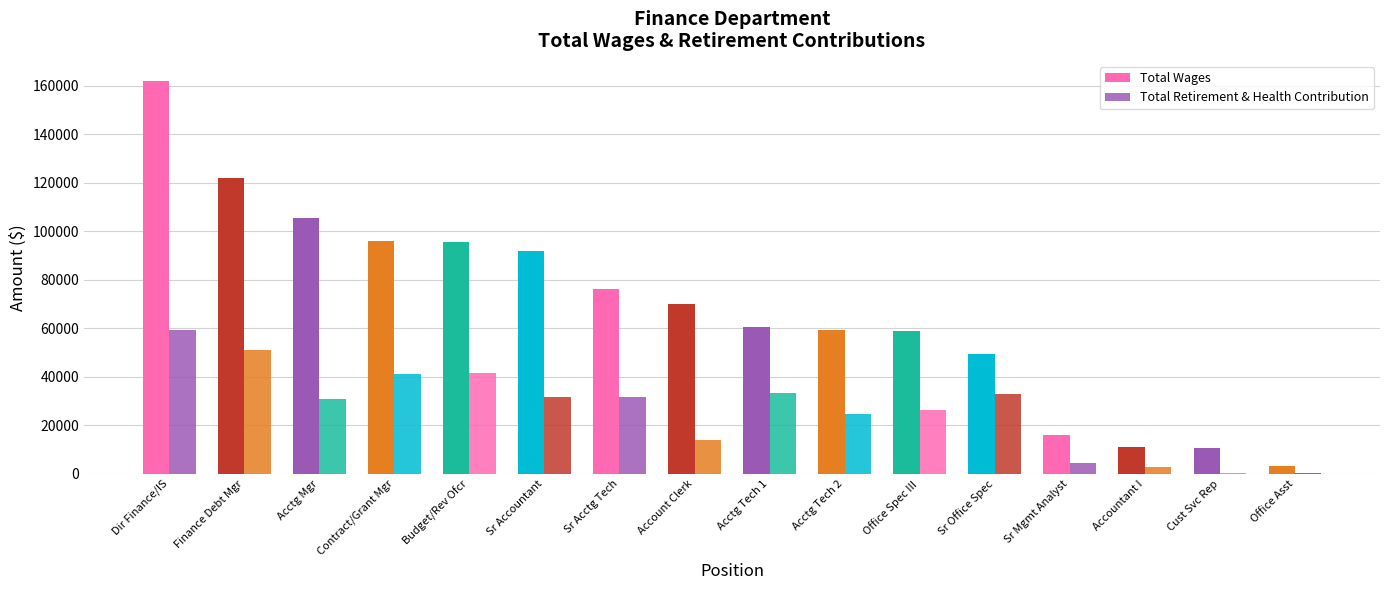

What is the value of the Total Retirement & Health Contribution bar at the 2nd from the left?

50887